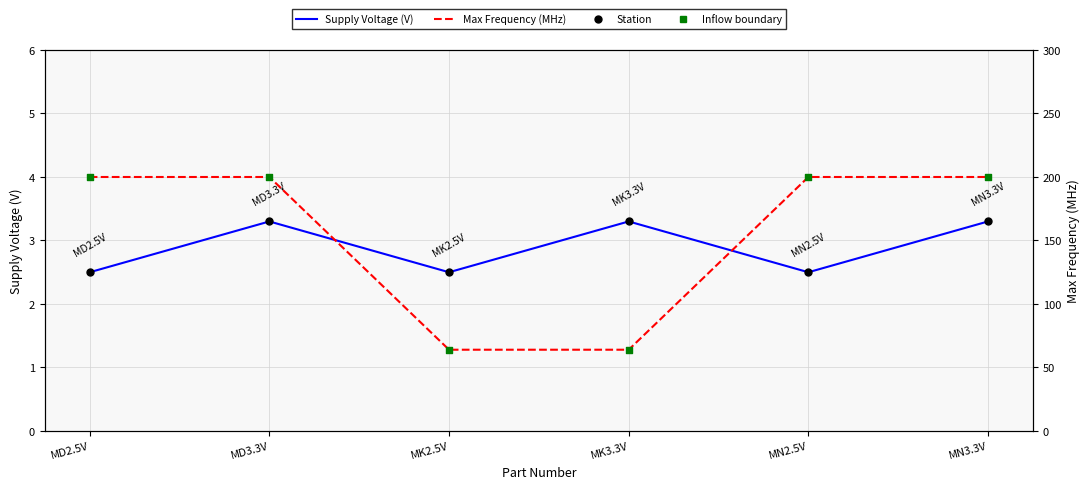

What are all the series names shown in the legend?

Supply Voltage (V), Max Frequency (MHz)